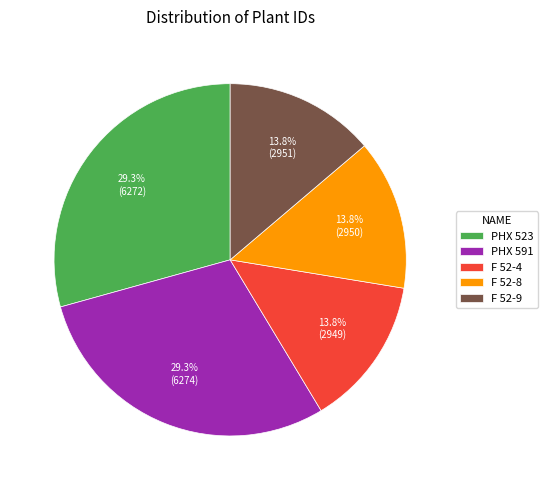

To the nearest percent, what percentage of the pie is PHX 591?

29%